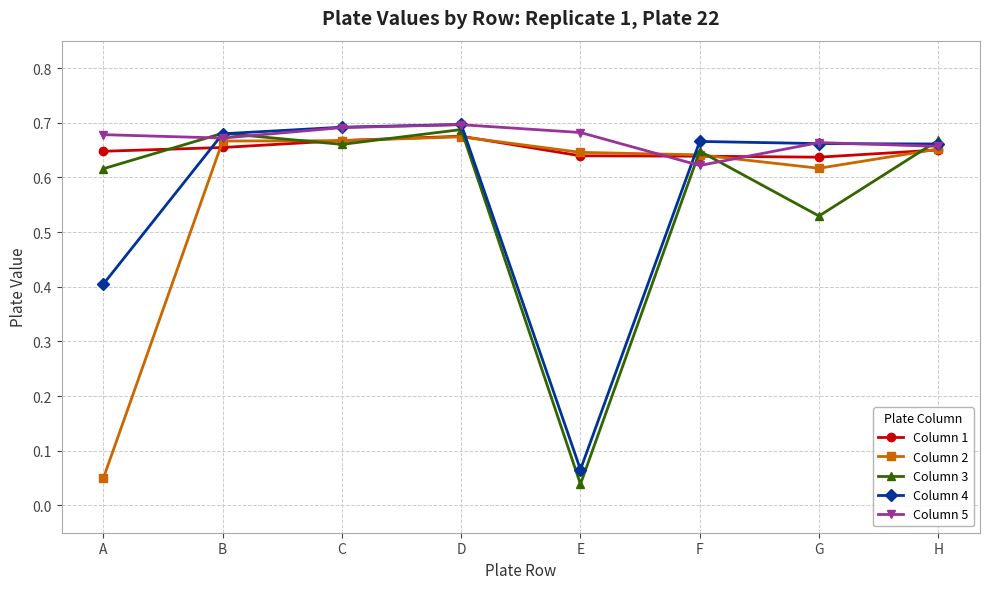

Is the value of Column 1 at C greater than the value of Column 3 at E?

Yes